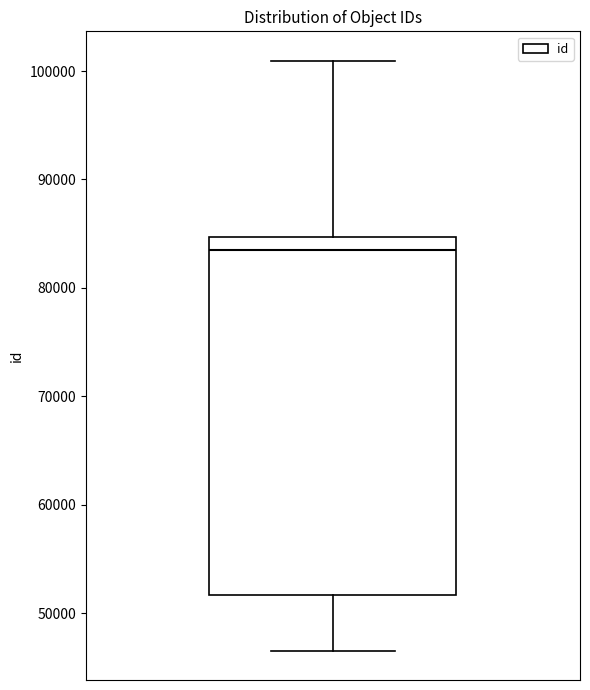

Where is the upper edge of the box on the y-axis? The values are not printed on the chart, so give them approximately, as read against the axis.

85000